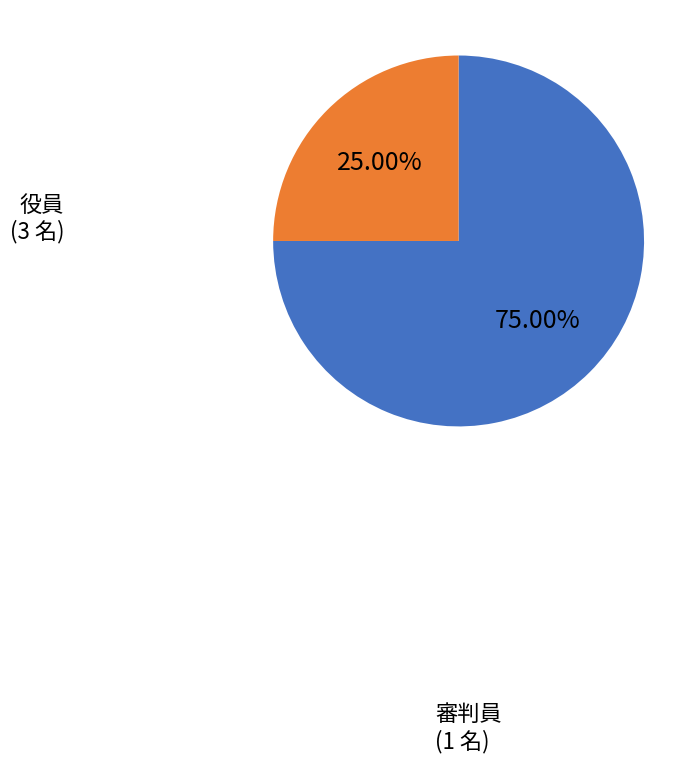

What percentage is NOT represented by 役員?

25.0%